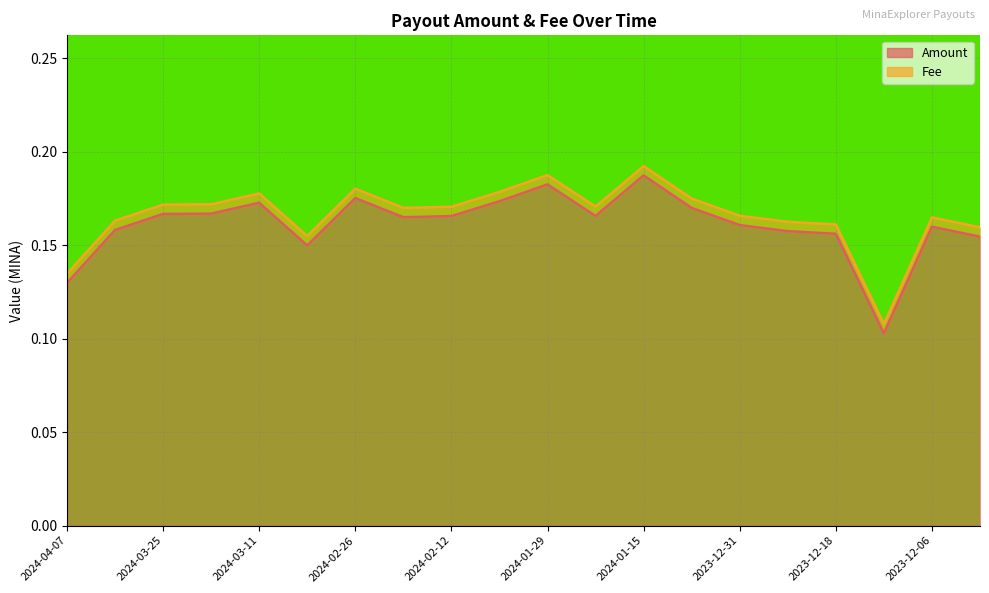

How many values are between 0 and 1?

20